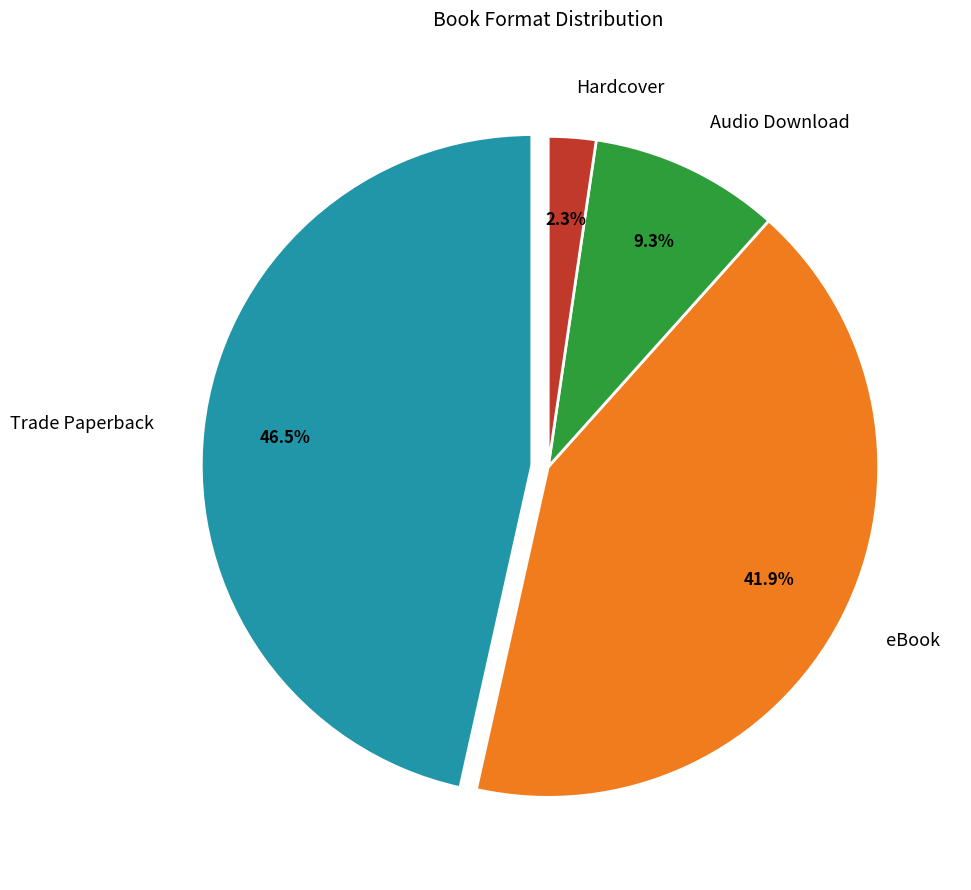

The Audio Download slice represents 1% of the pie. True or false?

False